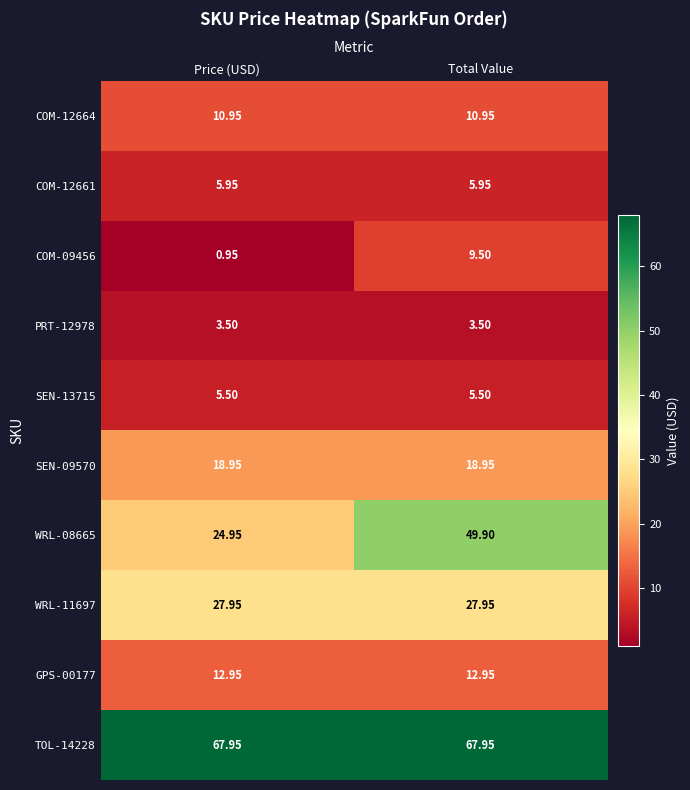

At Total Value, list the series in order from largest to smallest.

TOL-14228, WRL-08665, WRL-11697, SEN-09570, GPS-00177, COM-12664, COM-09456, COM-12661, SEN-13715, PRT-12978